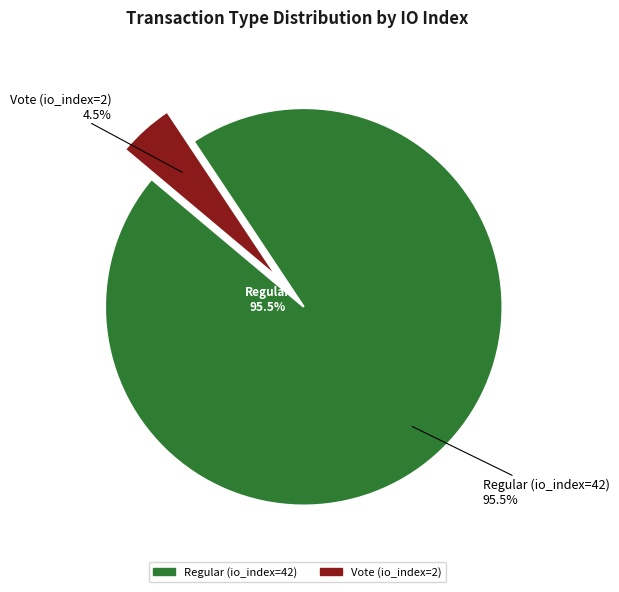

Is it true that Regular (io_index=42) is 99% of the pie?

False